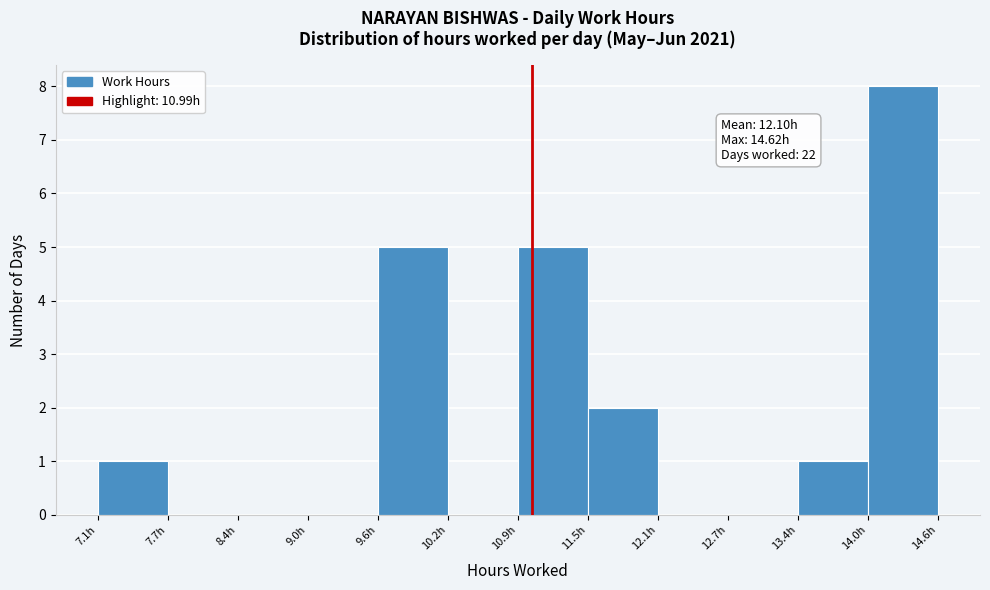

Which range on the x-axis has the tallest bar?

14.0 to 14.6